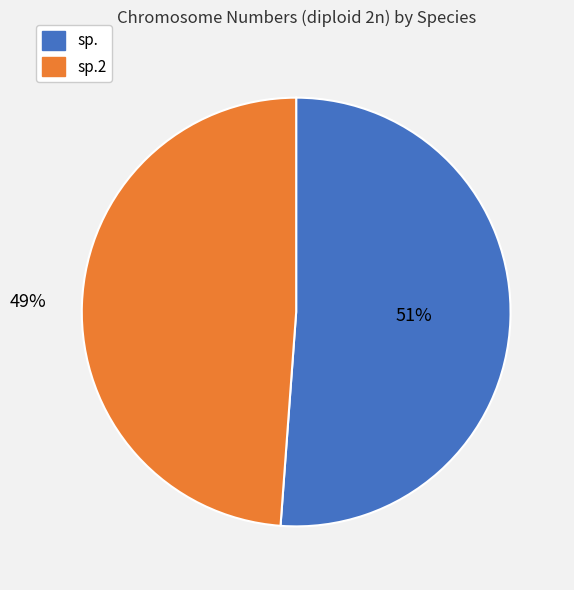

Does any single category account for the majority?

Yes